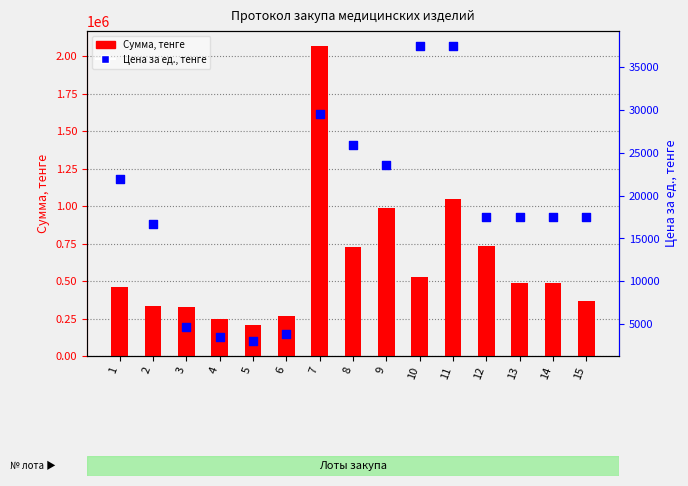

What is the total value across all series at 13?

507500